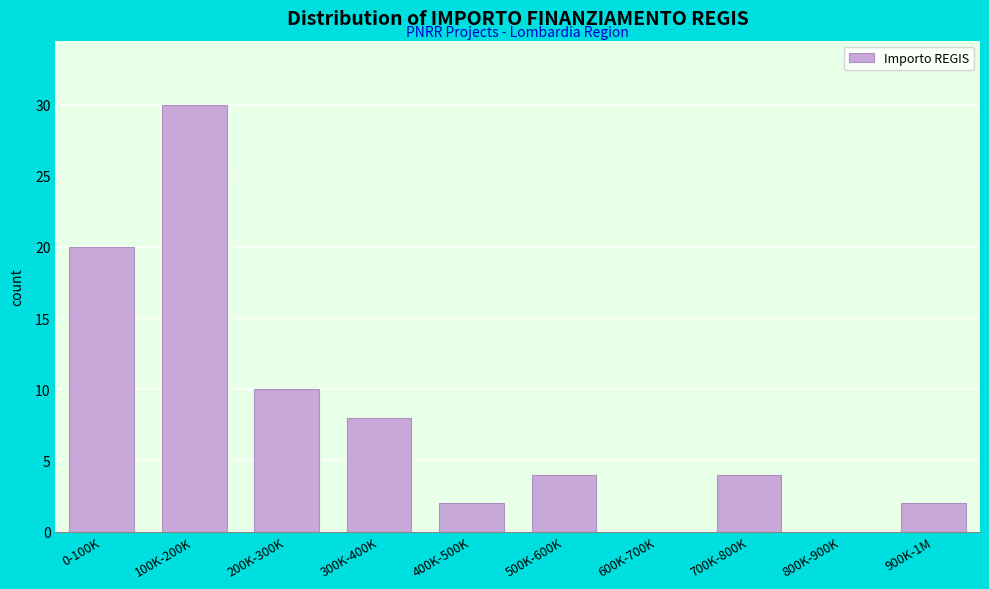

Reading left to right, list all the values displayed in this chart.

0-100K=20	100K-200K=30	200K-300K=10	300K-400K=8	400K-500K=2	500K-600K=4	600K-700K=0	700K-800K=4	800K-900K=0	900K-1M=2